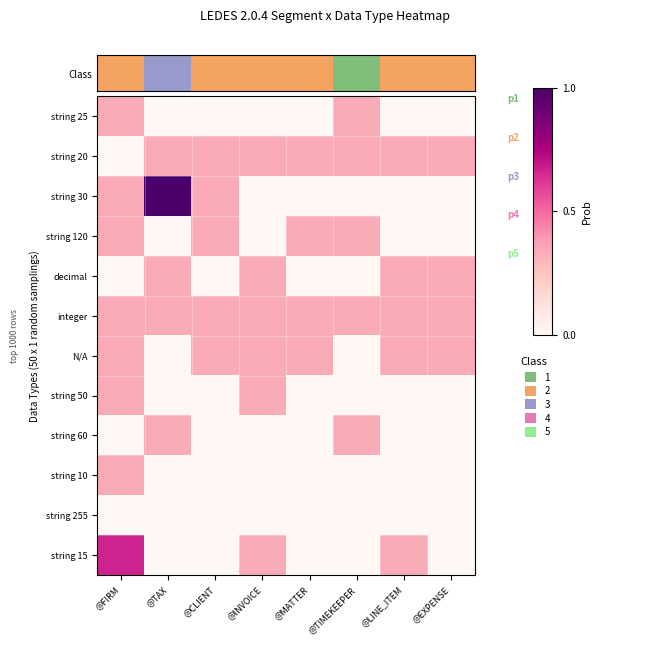

At which category is the sum across all series the highest?

@FIRM